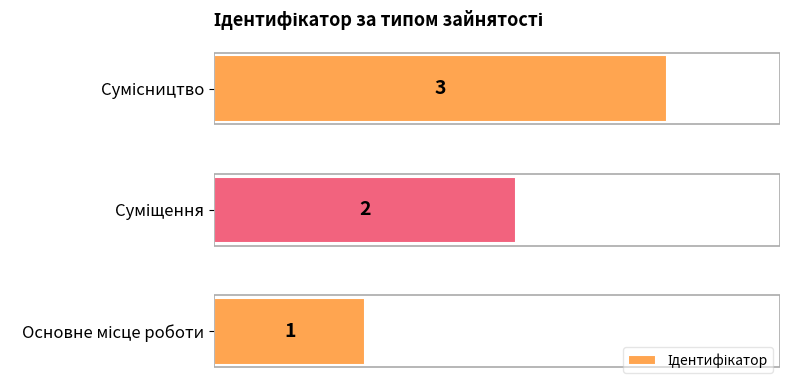

Does the chart contain stacked bars?

No